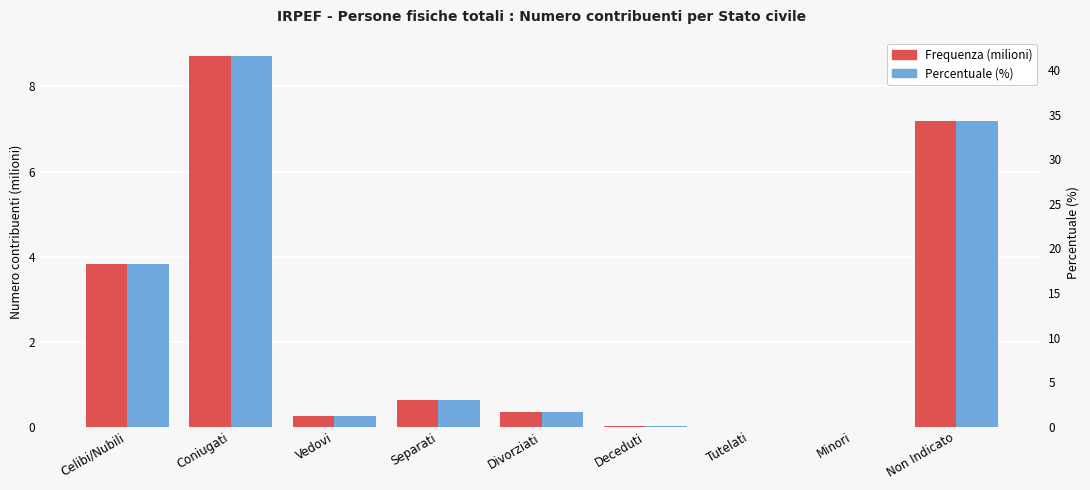

Reading right to left, list all the values displayed in this chart.

Frequenza (milioni): 7.2	0.0	0.0	0.0	0.3	0.6	0.2	8.7	3.8
Percentuale (%): 34.3	0.0	0.0	0.1	1.7	3.0	1.1	41.6	18.2